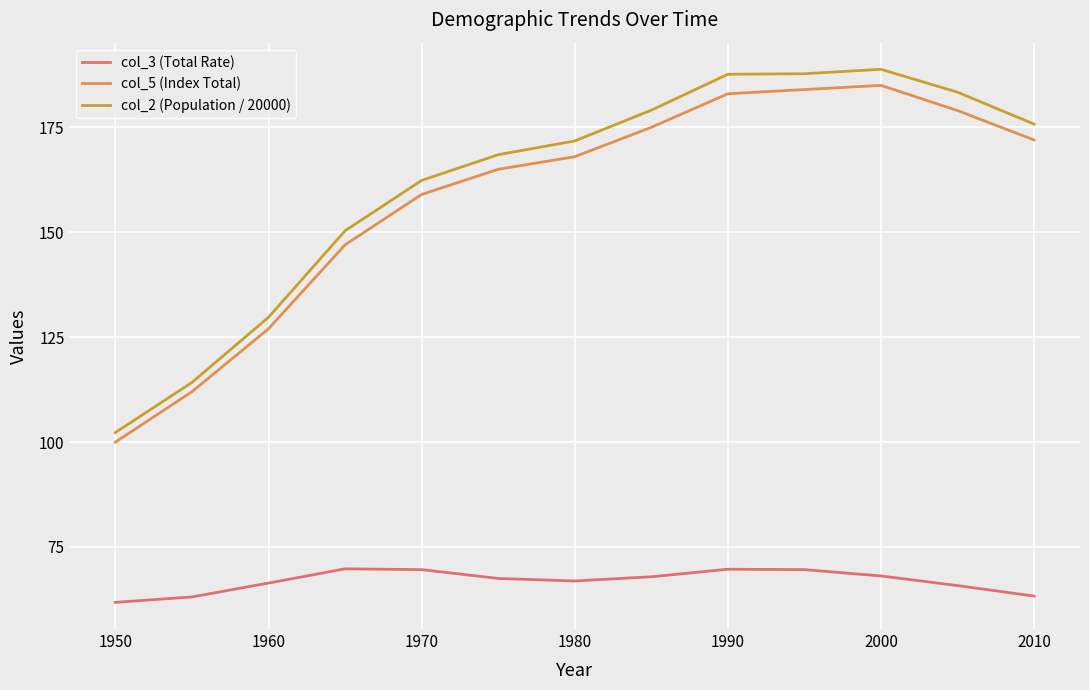

True or false: col_3 (Total Rate) and col_2 (Population / 20000) cross at least once.

False